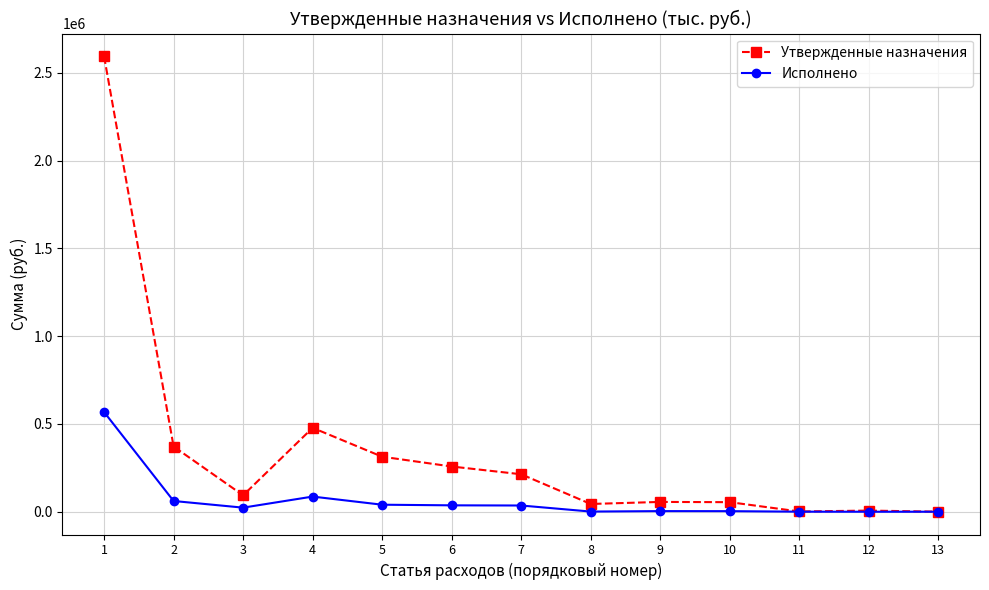

What is the difference between the second highest and minimum values in the Утвержденные назначения series?

477700.0